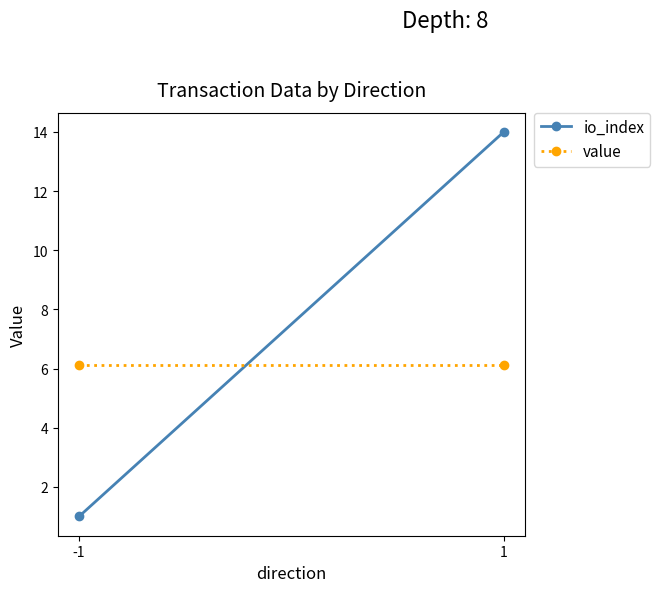

The io_index series shows 5.1 at 1. True or false?

False